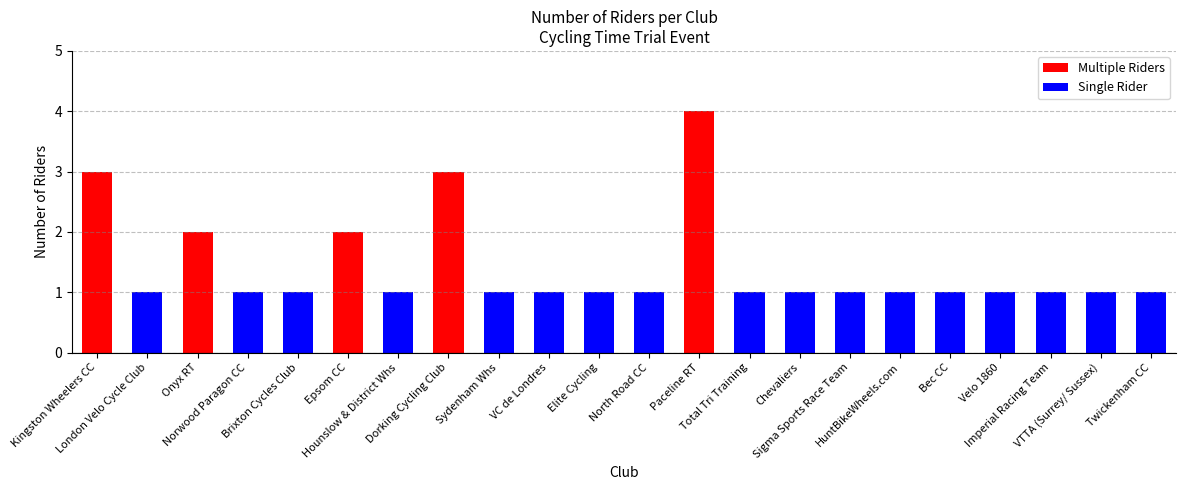

What is the highest value of the Multiple Riders series?

4